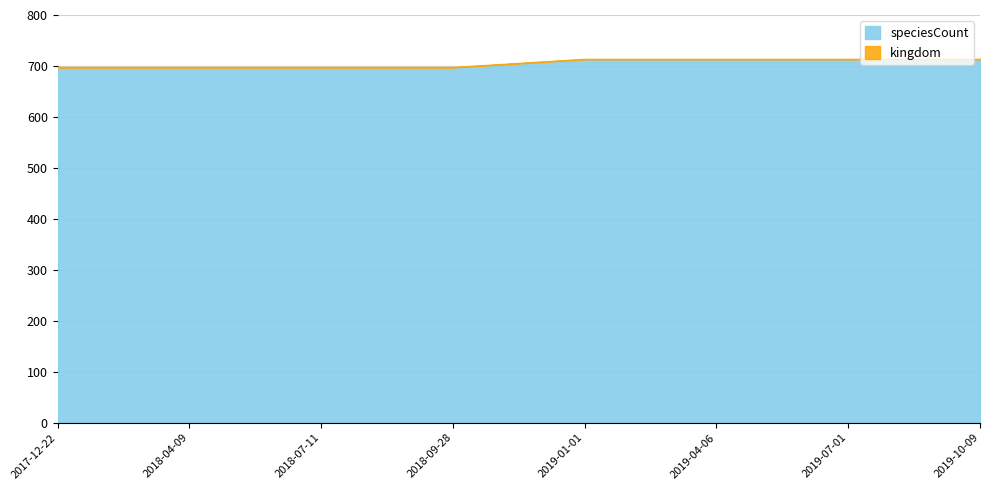

What is the label of the 4th point from the right?

2019-01-01